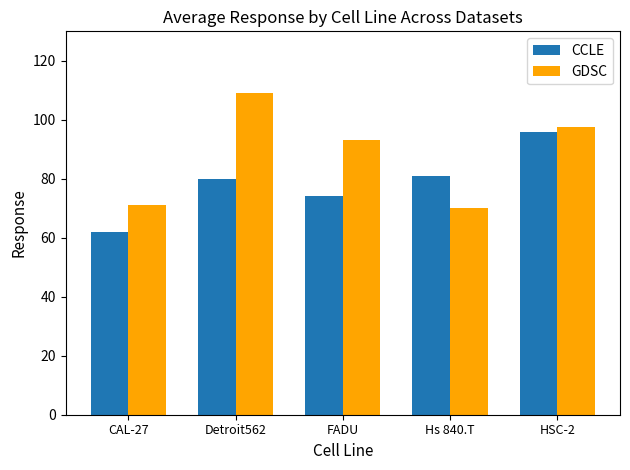

What value does the CCLE series have at HSC-2?

95.7